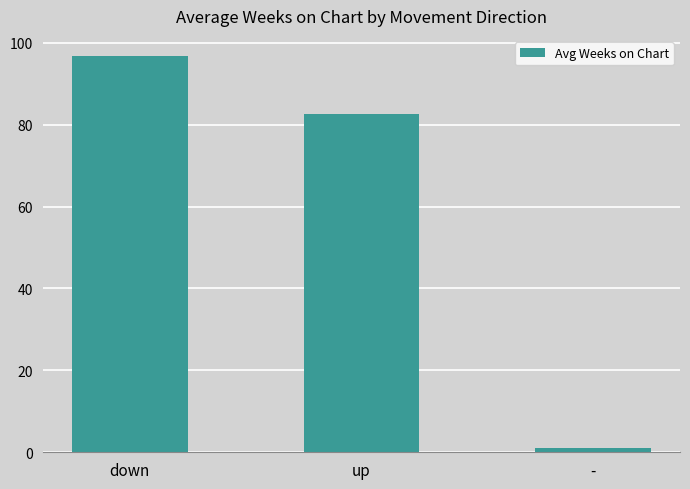

Reading left to right, what are all the values shown in this chart?

96.8	82.6	1.0